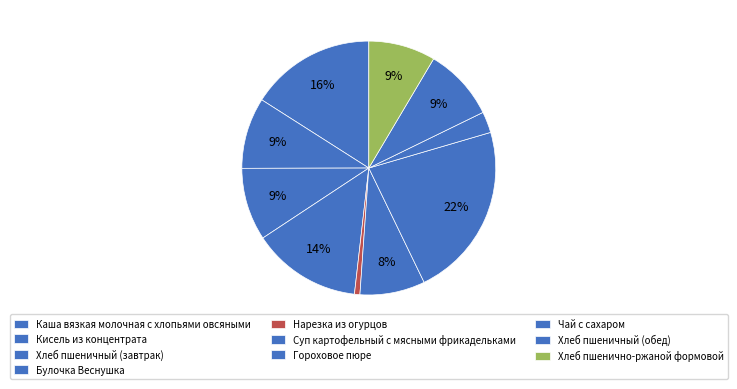

Count the number of slices in the pie.

10